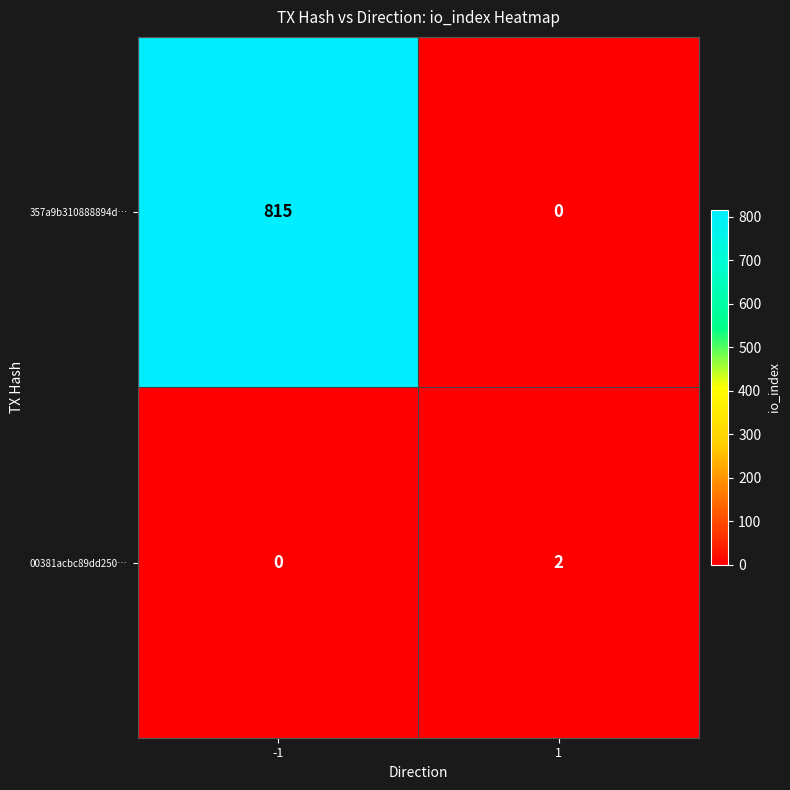

What is the difference between the maximum and minimum values in the 357a9b310888894d… series?

815